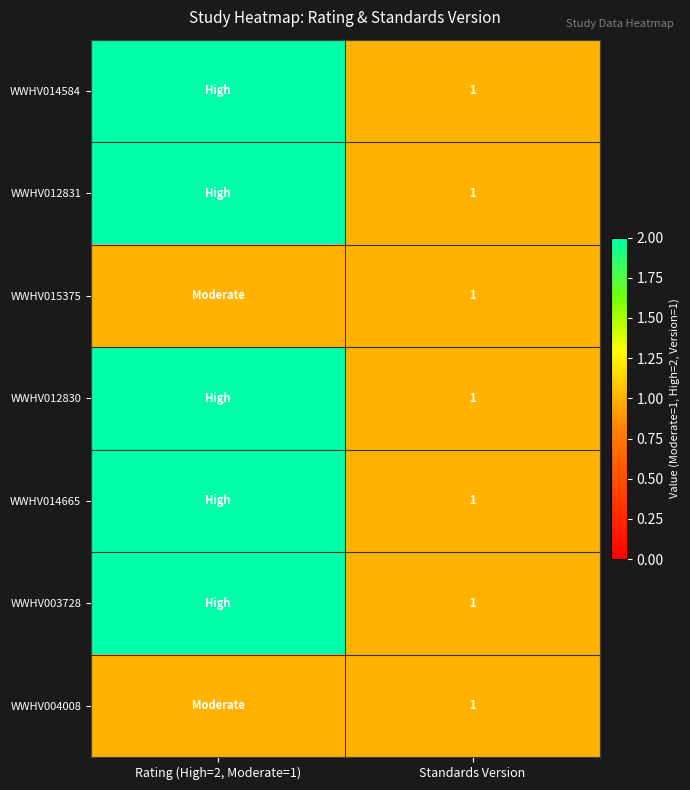

True or false: WWHV004008 has a value of 1 at Standards Version.

True